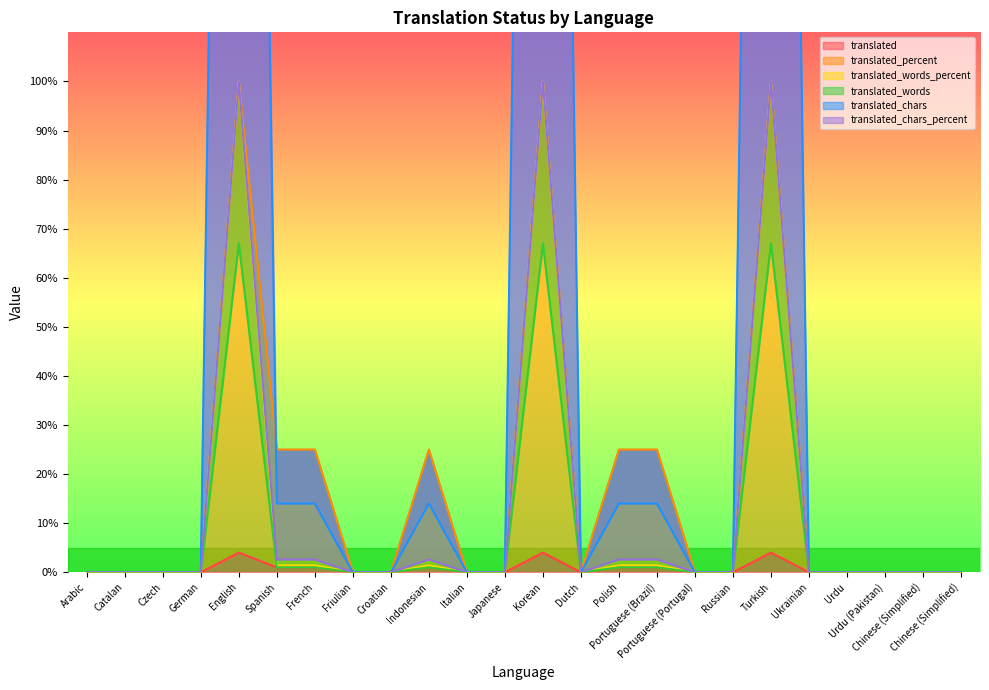

What is the difference between the second highest and minimum values in the translated_words series?

67.0